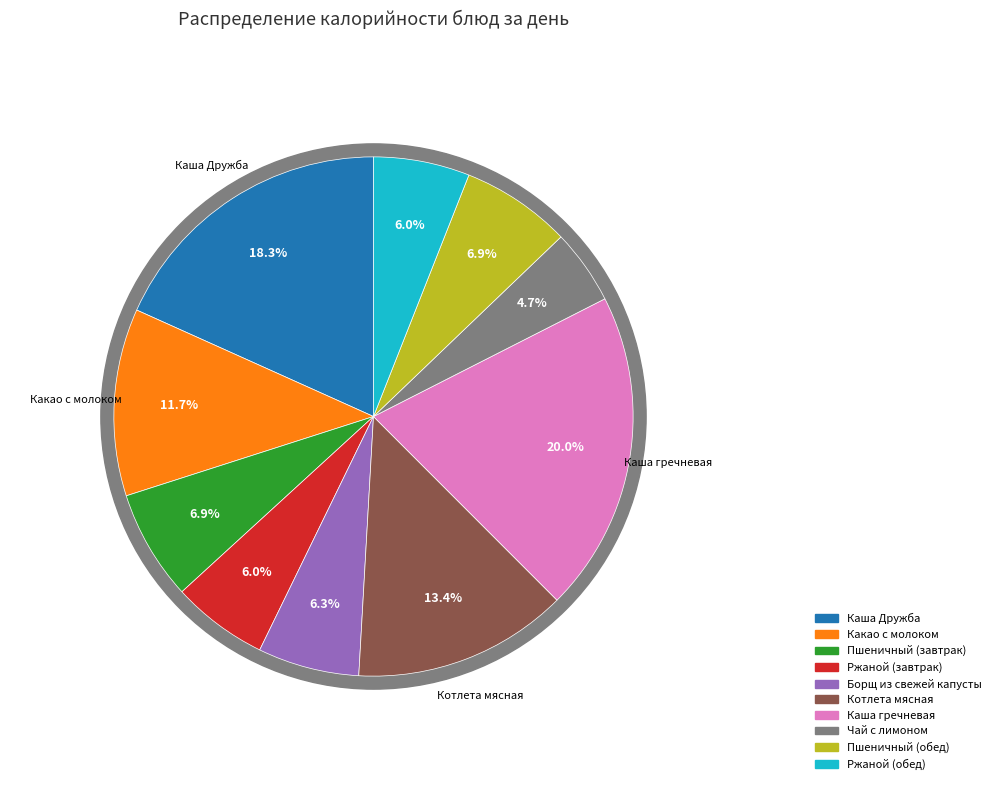

To the nearest percent, what percentage of the pie is Какао с молоком?

12%